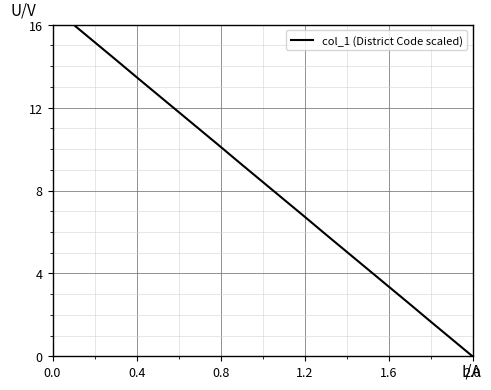

How many positive values are there?

19